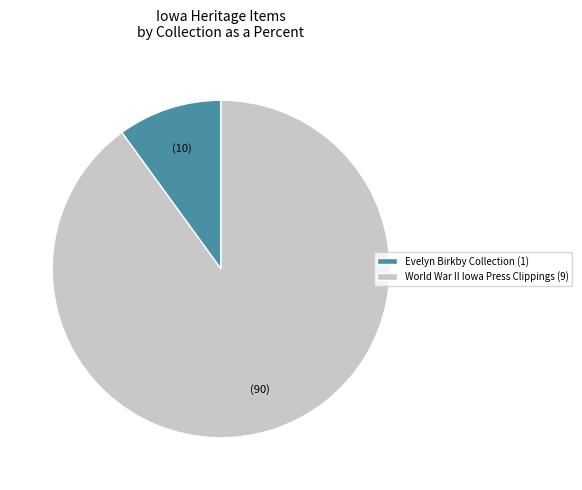

Rank the categories by value from highest to lowest.

World War II Iowa Press Clippings (9), Evelyn Birkby Collection (1)